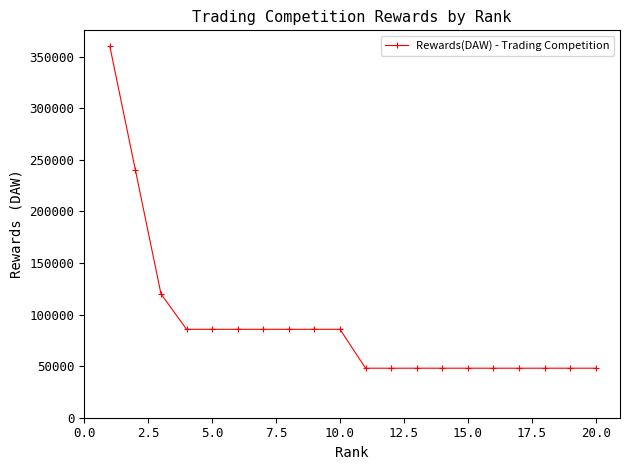

What is the difference between the maximum and minimum values?

312000.0